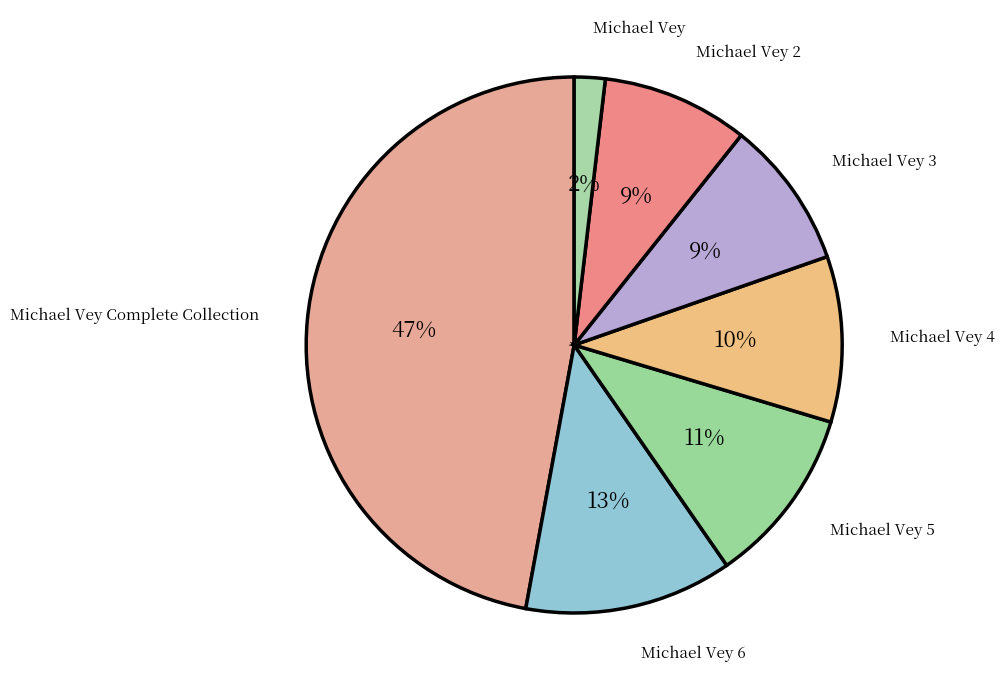

What is the largest slice in the pie chart?

Michael Vey Complete Collection